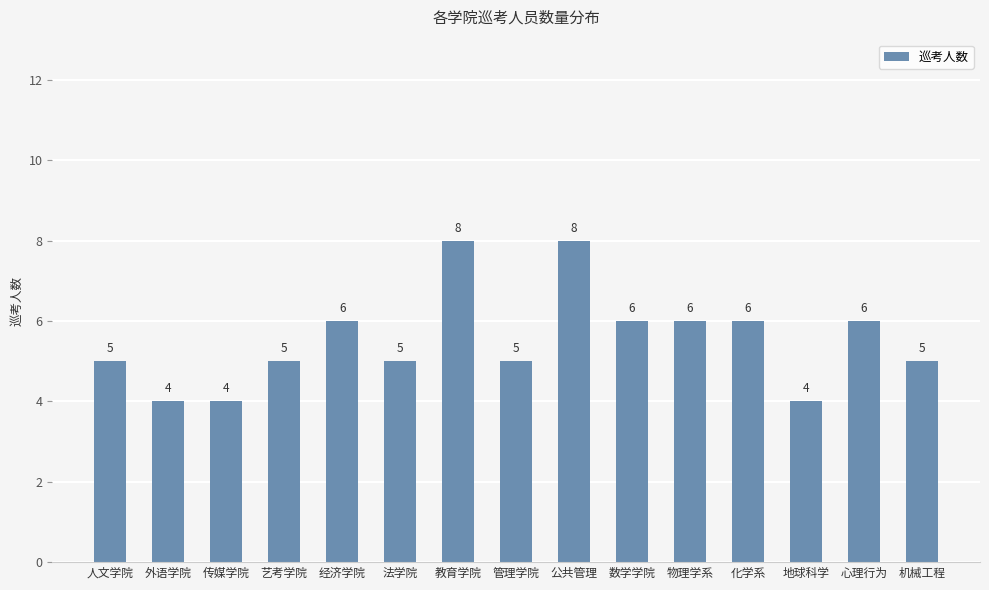

What is the minimum value shown in the chart?

4